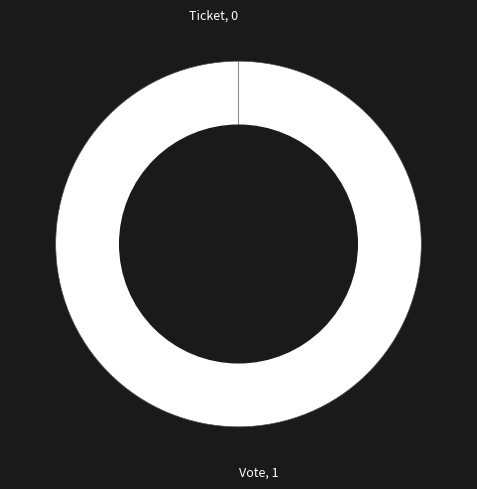

What is the change in value from Vote to Ticket?

-1